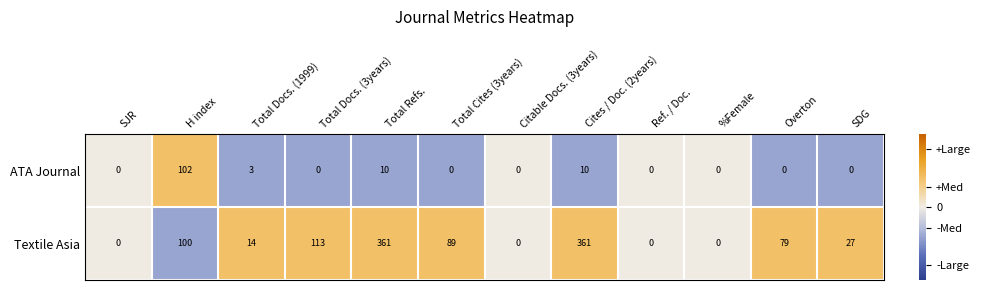

The ATA Journal series shows 0 at SDG. True or false?

True